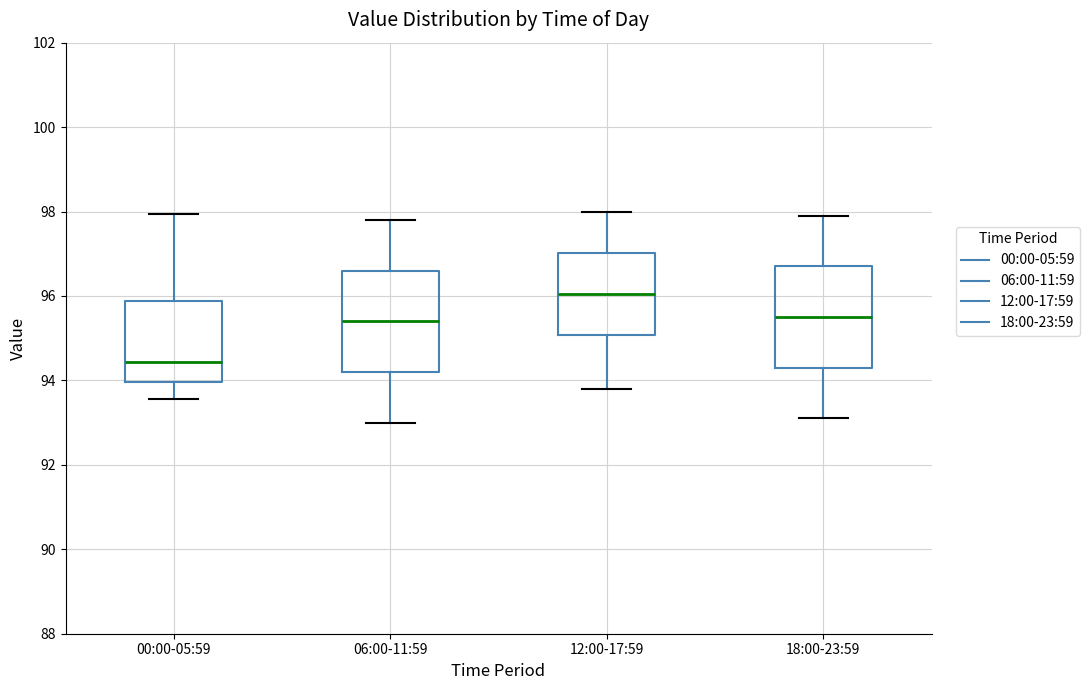

Where does the lower whisker of the box for 00:00-05:59 end on the y-axis? The values are not printed on the chart, so give them approximately, as read against the axis.

93.6